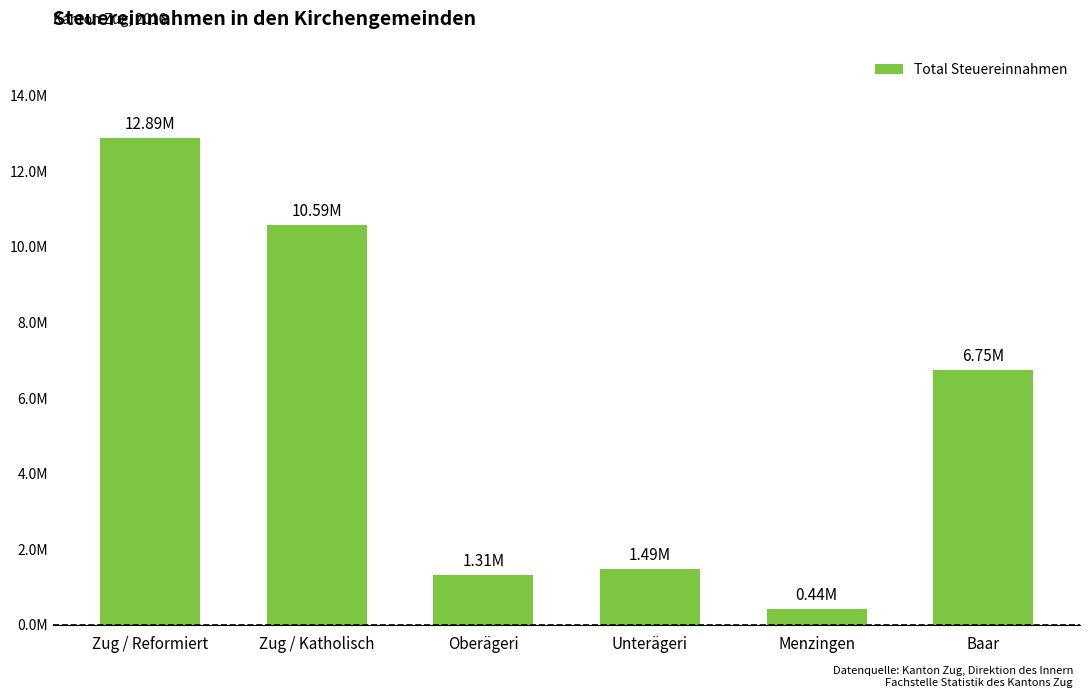

The chart shows a value of 1313957.0 at Oberägeri. True or false?

True